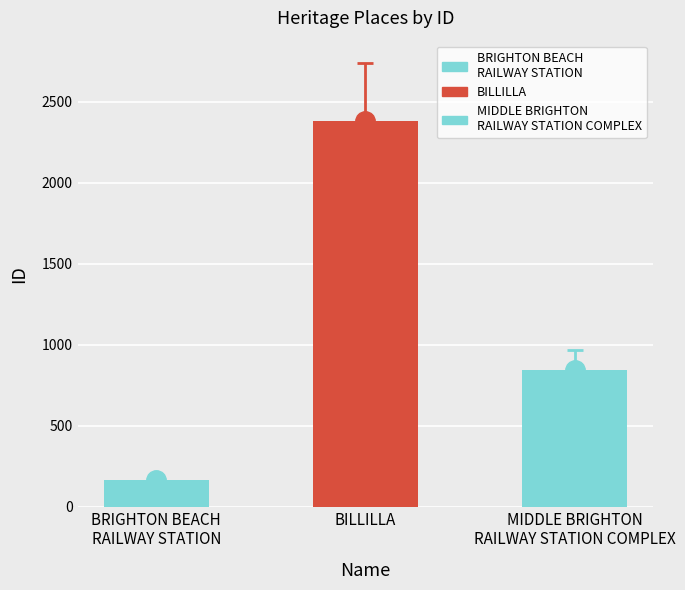

Rank the categories by value from highest to lowest.

BILLILLA, MIDDLE BRIGHTON
RAILWAY STATION COMPLEX, BRIGHTON BEACH
RAILWAY STATION